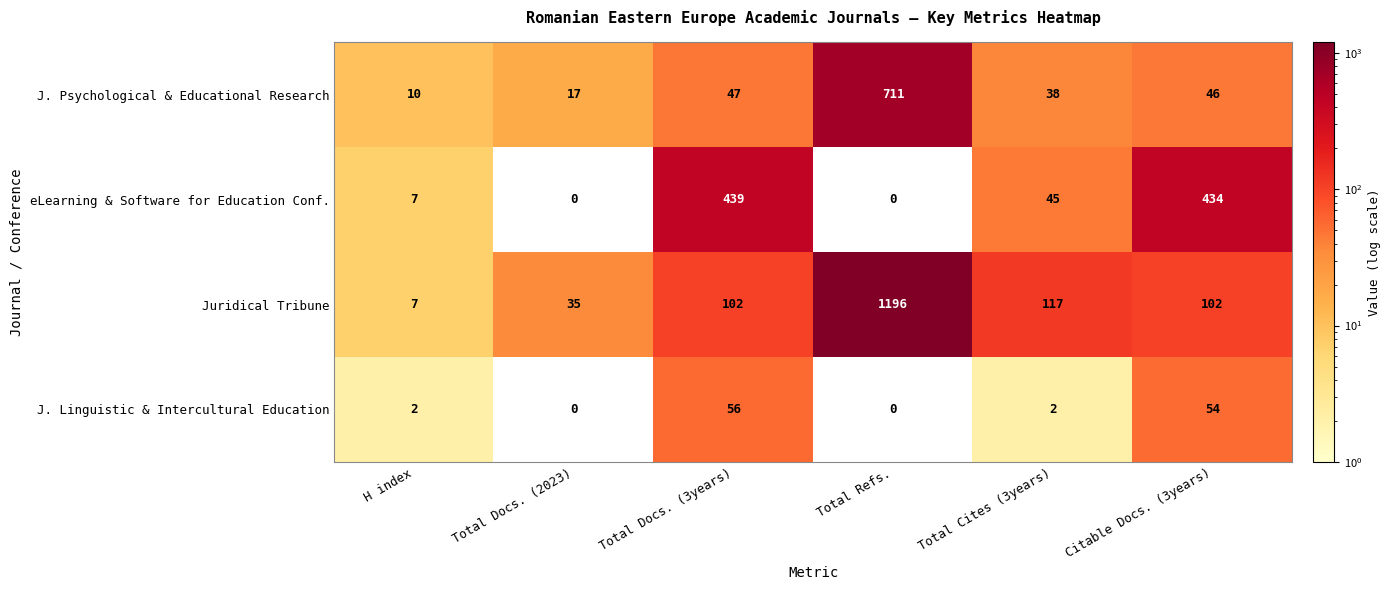

Count the number of data series in this chart.

4